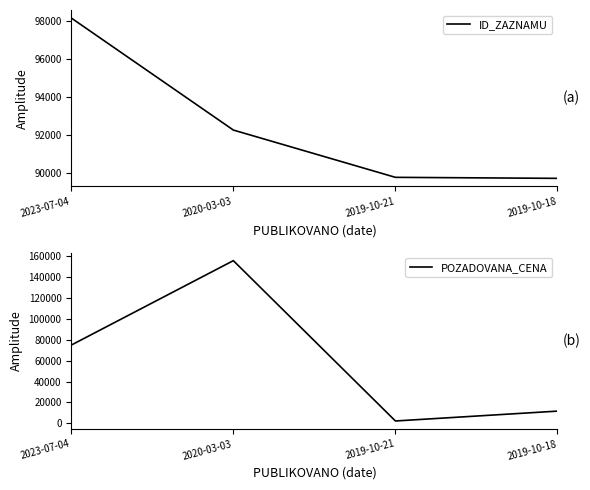

What is the difference between the second highest and minimum values in the ID_ZAZNAMU series?

2531